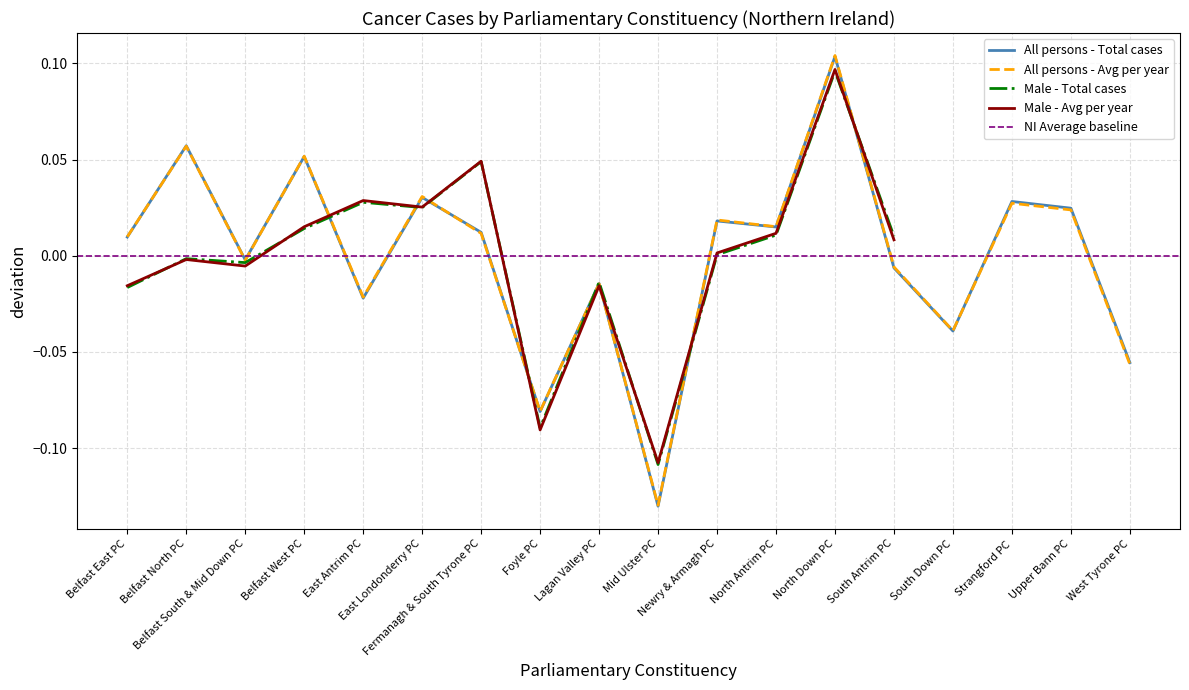

What is the difference between the maximum and second lowest values in the All persons - Total cases series?

0.2